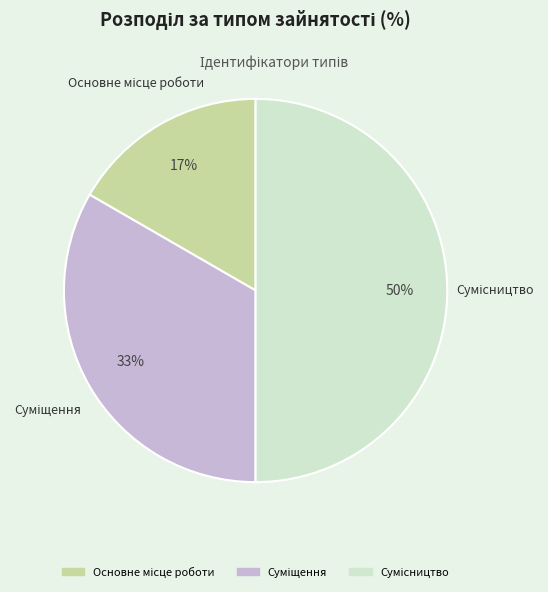

To the nearest percent, what is the difference between the largest and smallest slice percentages?

33%